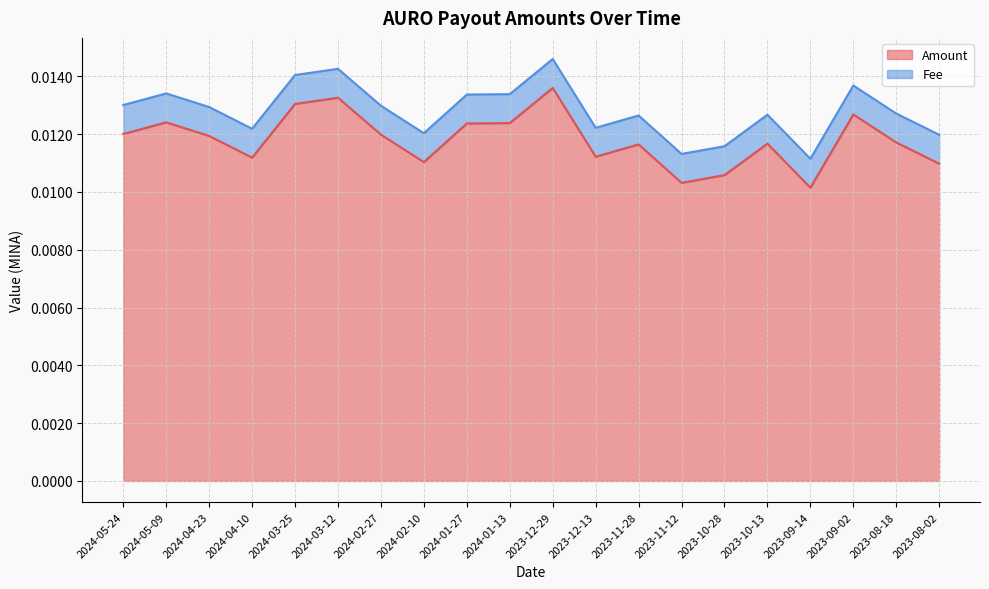

Where is the data nearest to the value 0?

2023-09-14